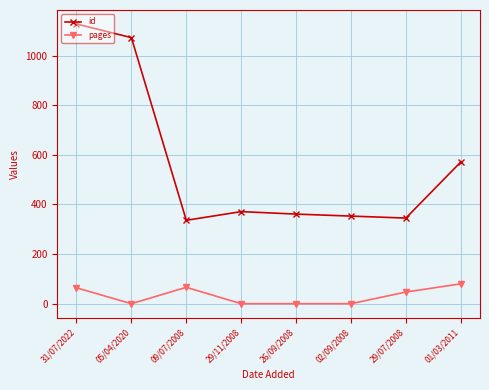

True or false: id and pages intersect in this chart.

False